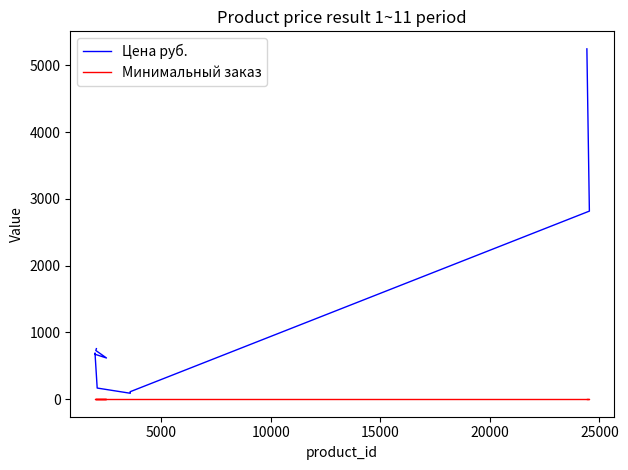

How many lines are shown in the chart?

2